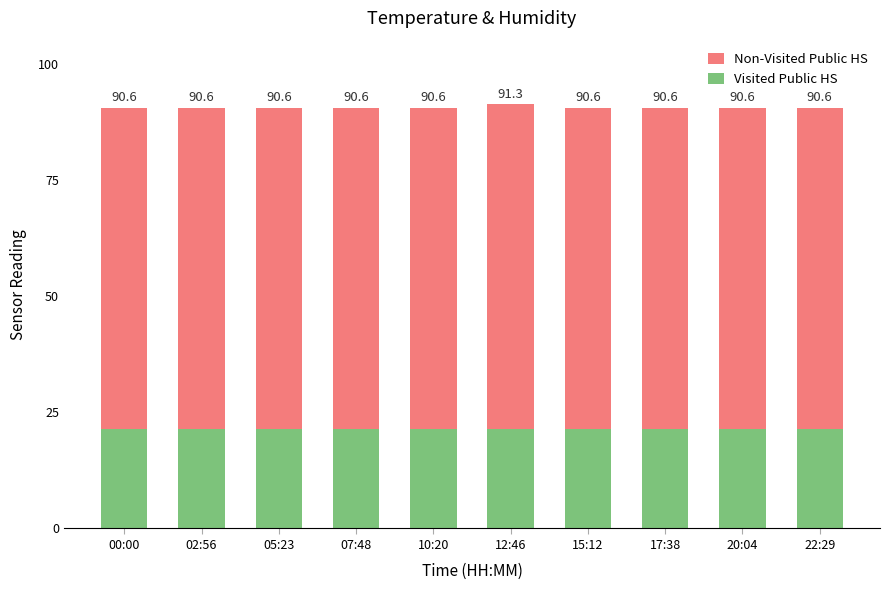

At how many categories does at least one series exceed 58?

10